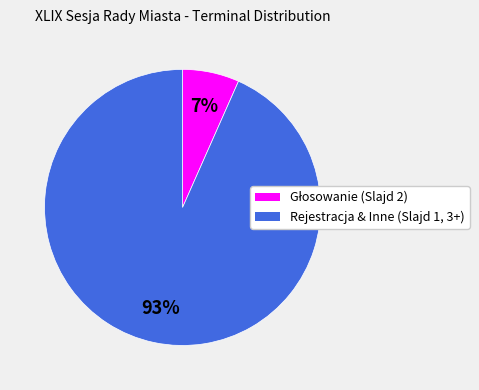

To the nearest percent, what is the average slice percentage?

50%